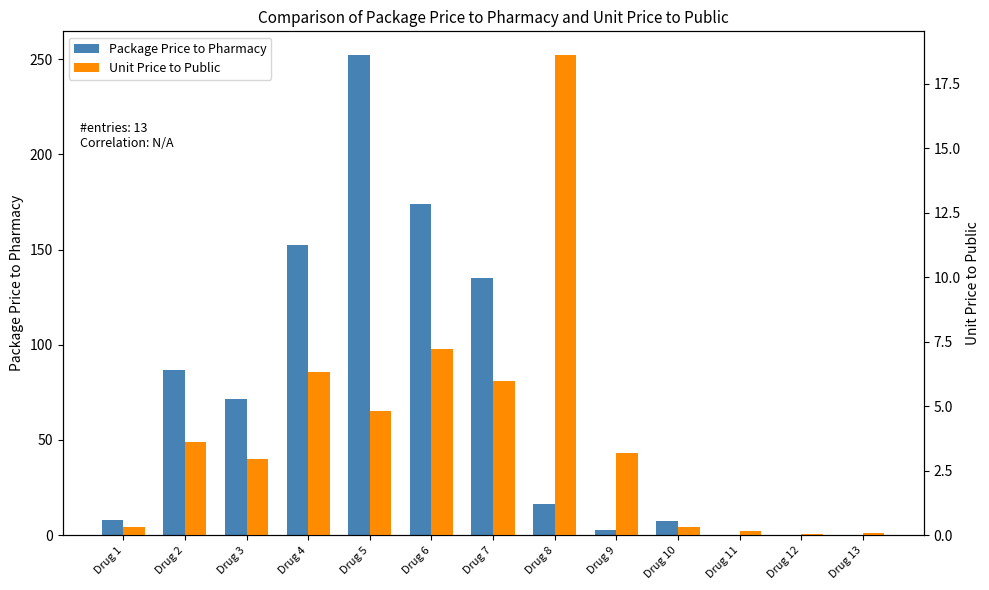

What are all the series names shown in the legend?

Package Price to Pharmacy, Unit Price to Public